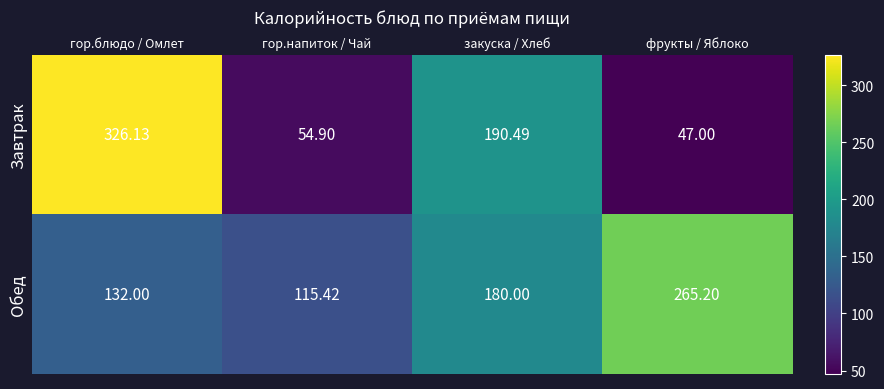

What is the smallest value displayed?

47.0